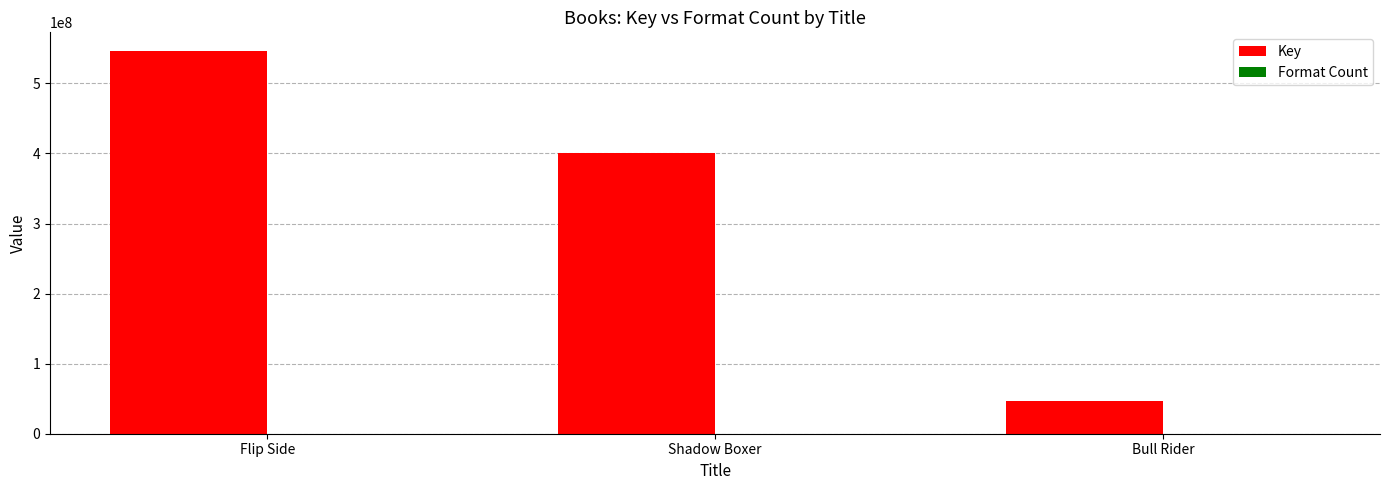

How many data points does each series have?

3